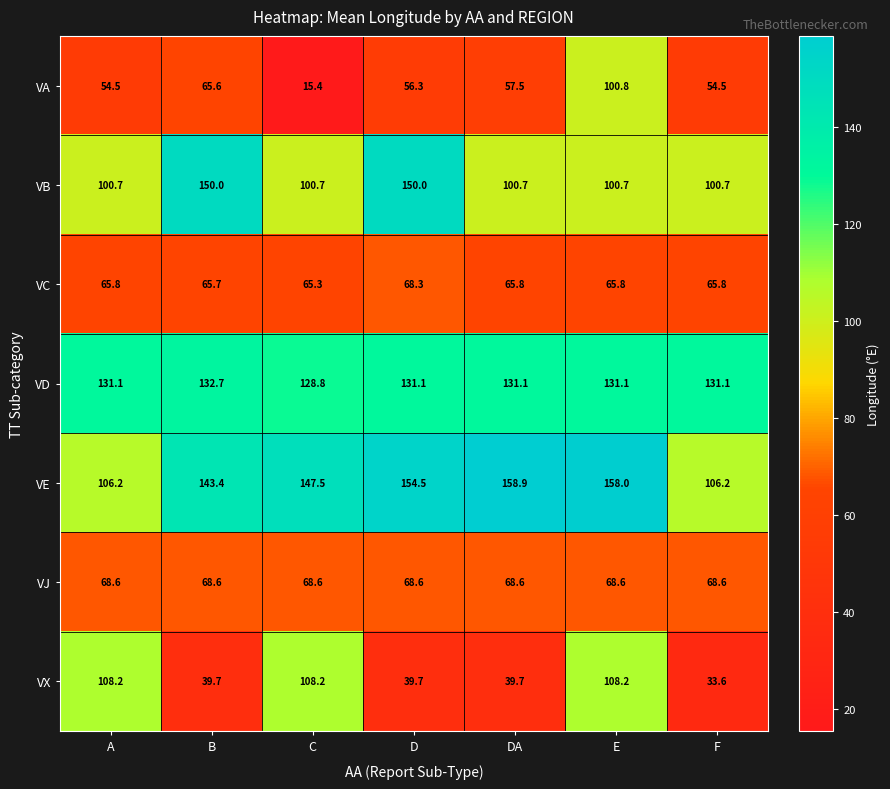

What is the total value across all series at B?

665.7